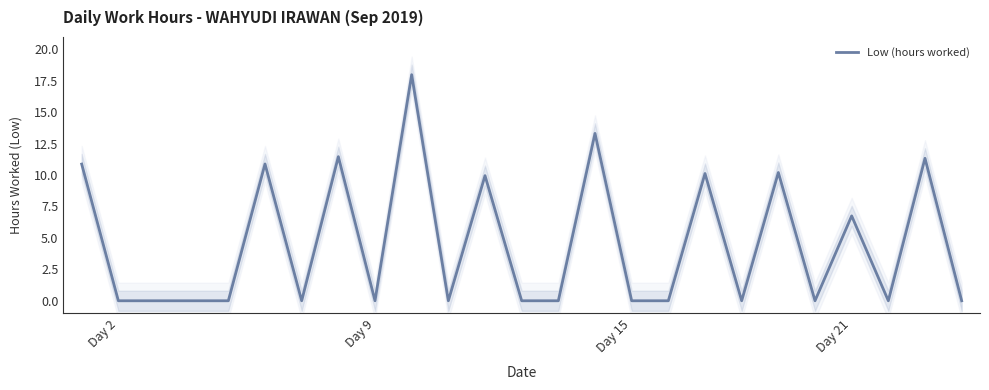

True or false: the data shows 10.1 at 17.

True